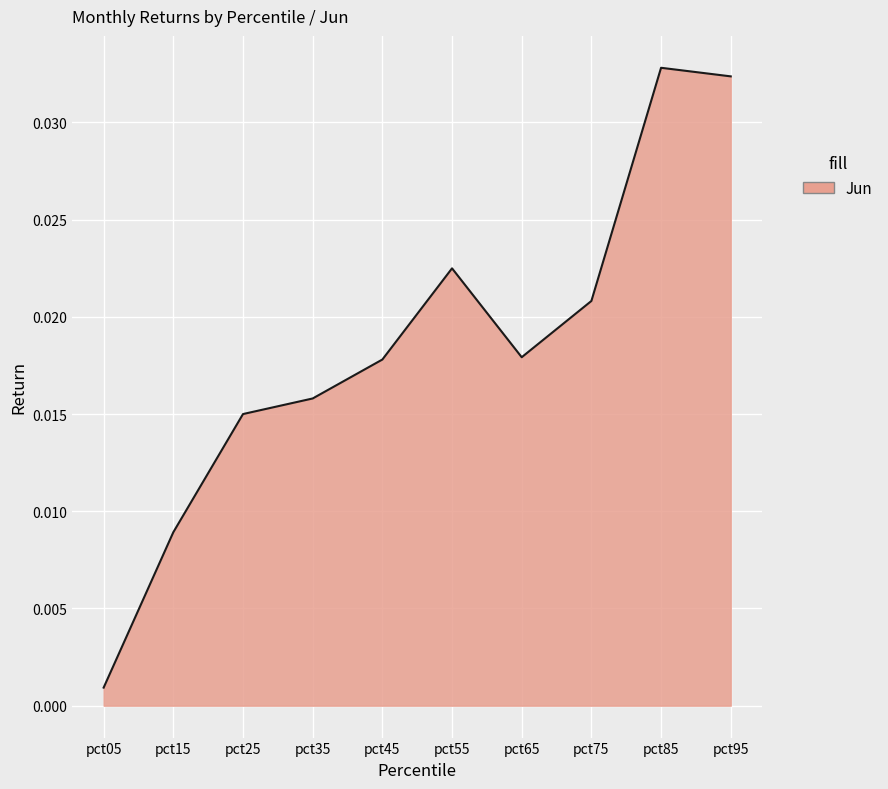

Which has a higher value, pct85 or pct05?

pct85